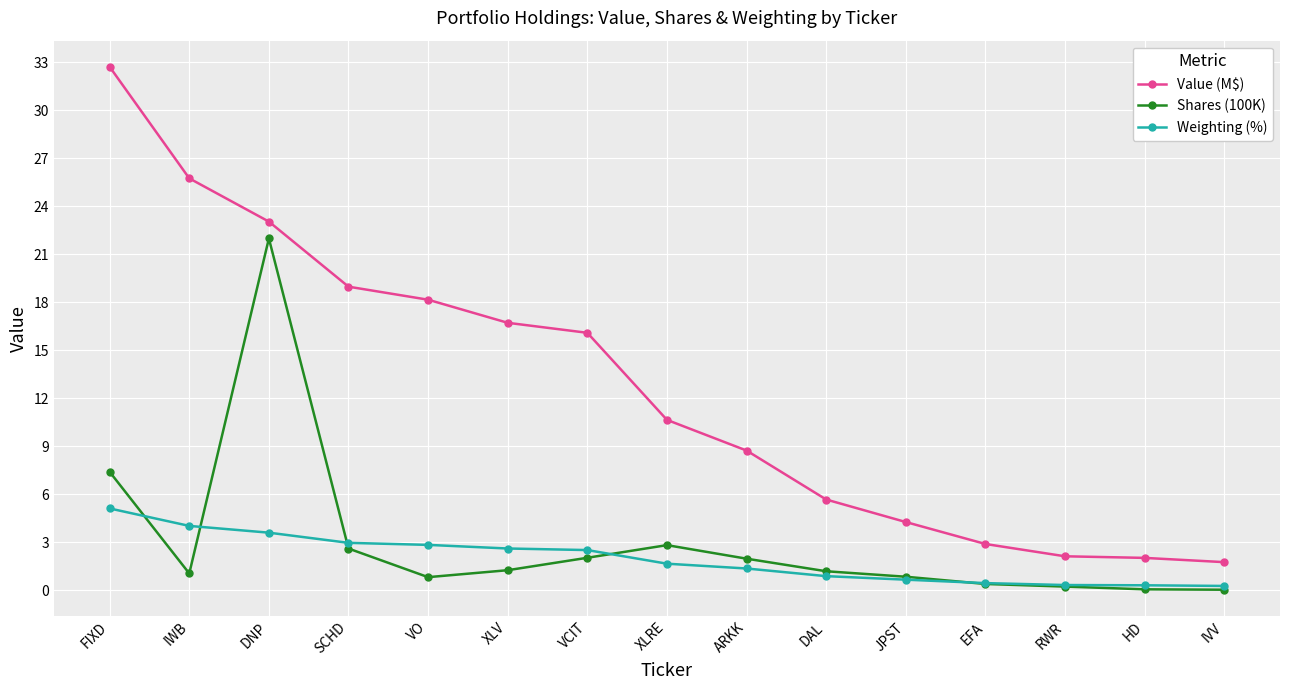

What is the label of the 5th point from the right?

JPST